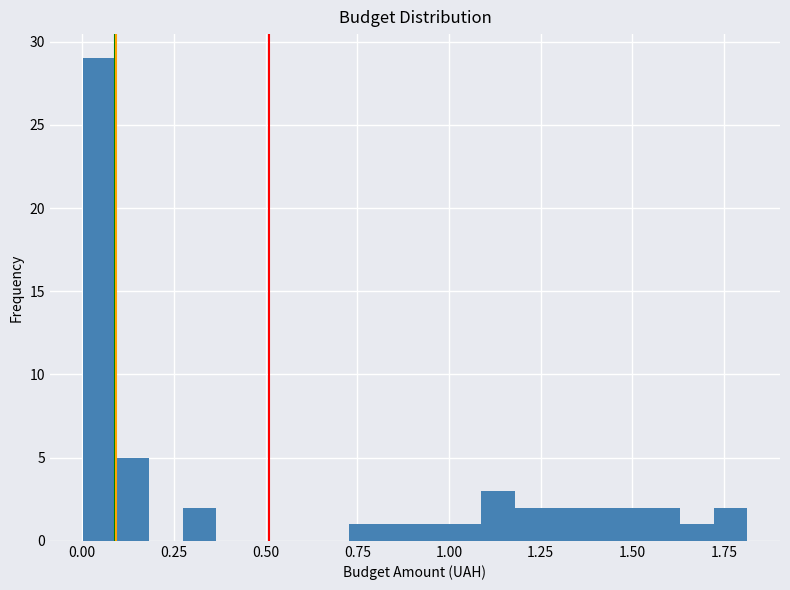

Around what value on the x-axis is the tallest bar? Give the approximate position of its centre, as read against the axis.

0.05